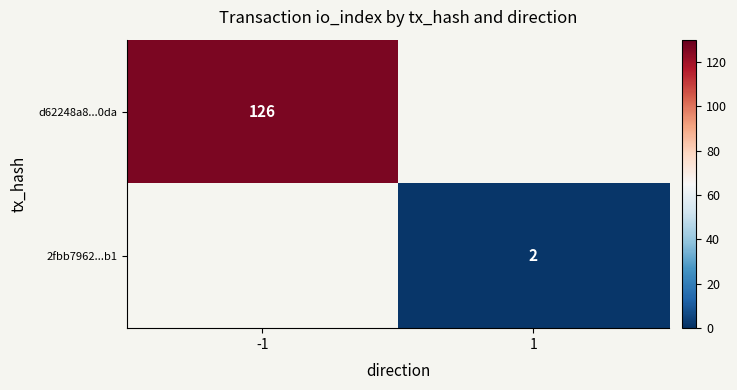

Is it true that d62248a8...0da equals 126 at -1?

True